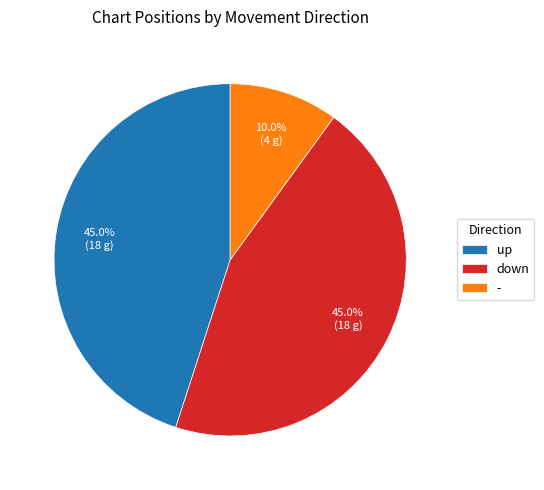

What is the smallest slice in the pie chart?

-